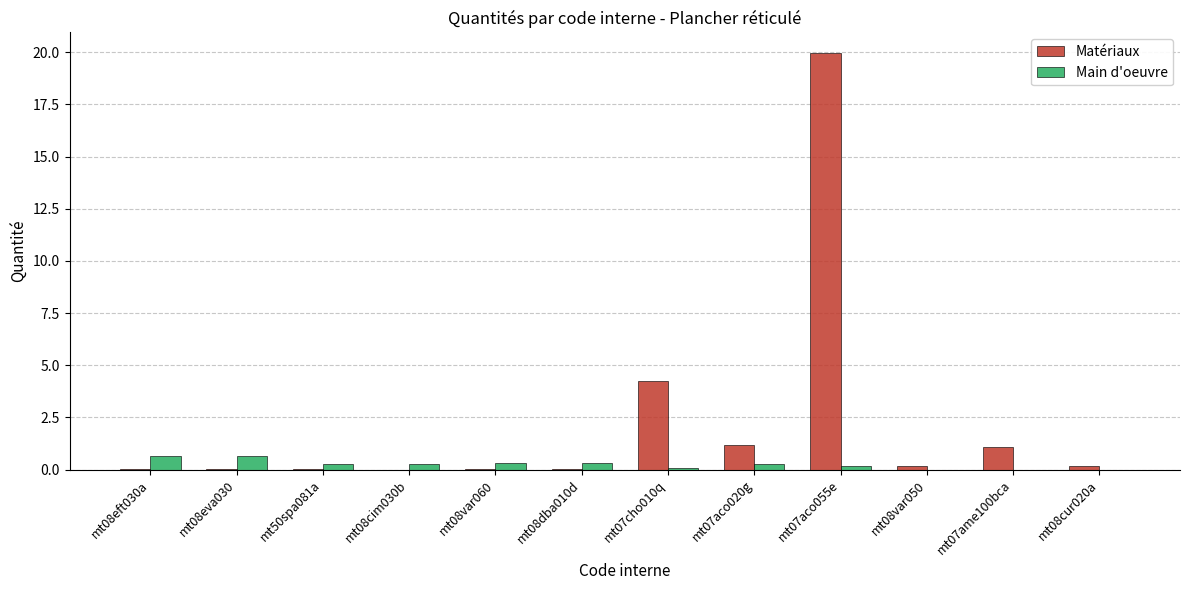

True or false: Matériaux has a value of 0.0 at mt08eft030a.

True